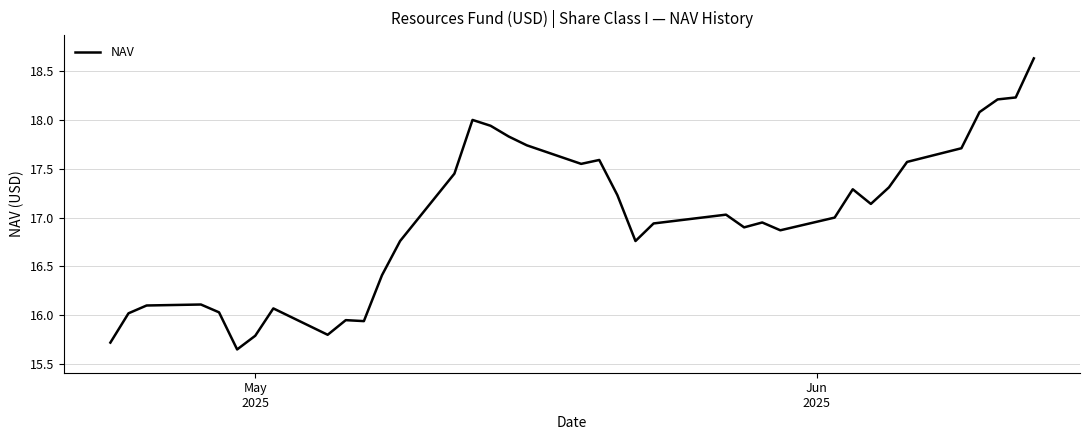

What is the difference between the maximum and minimum values?

3.0